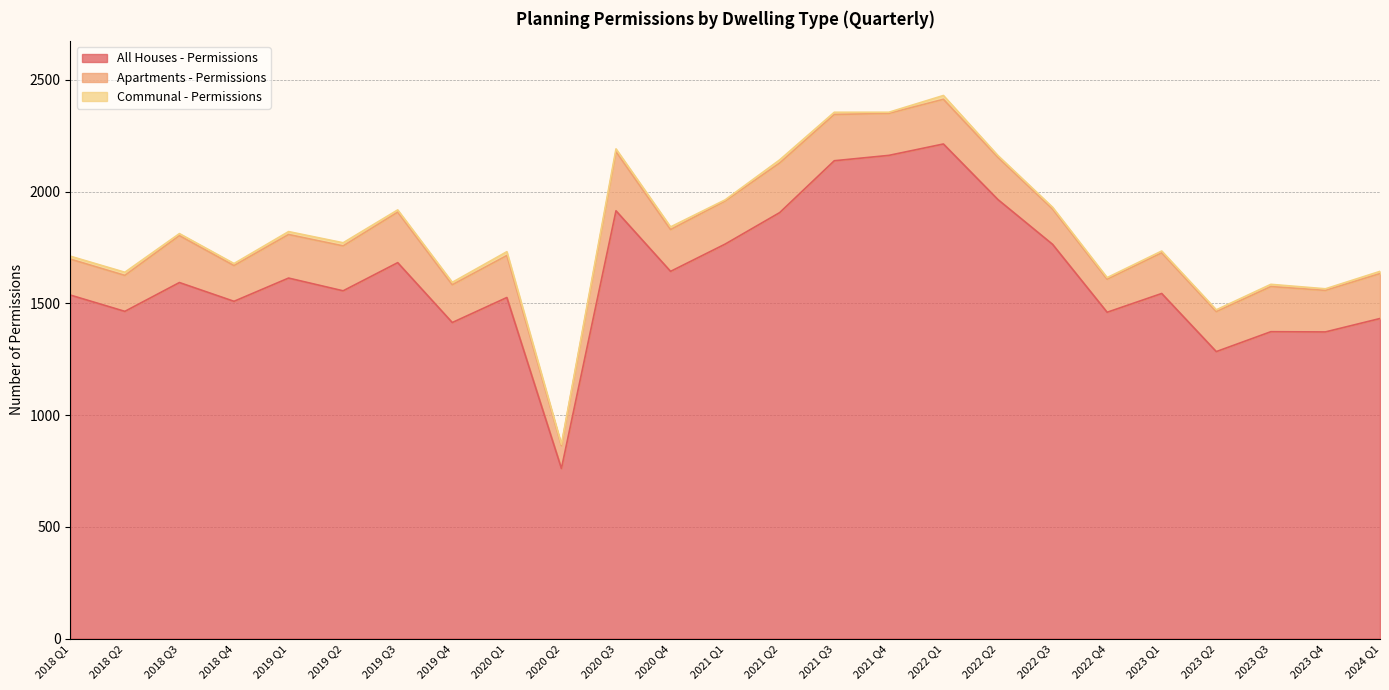

What are all the series names shown in the legend?

All Houses - Permissions, Apartments - Permissions, Communal - Permissions